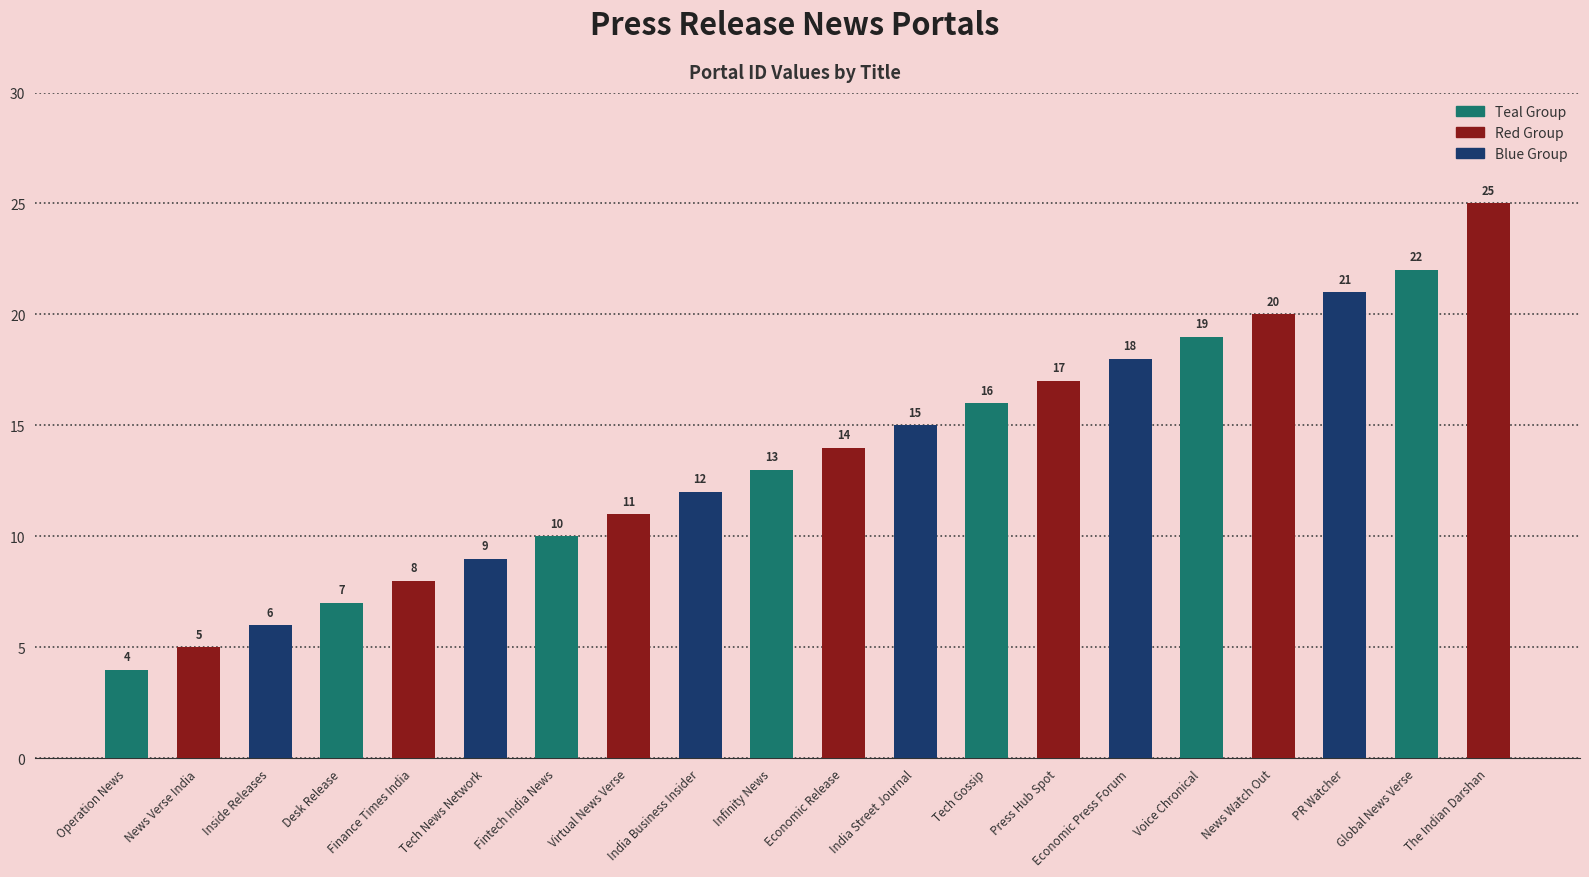

Rank the categories by value from highest to lowest.

The Indian Darshan, Global News Verse, PR Watcher, News Watch Out, Voice Chronical, Economic Press Forum, Press Hub Spot, Tech Gossip, India Street Journal, Economic Release, Infinity News, India Business Insider, Virtual News Verse, Fintech India News, Tech News Network, Finance Times India, Desk Release, Inside Releases, News Verse India, Operation News